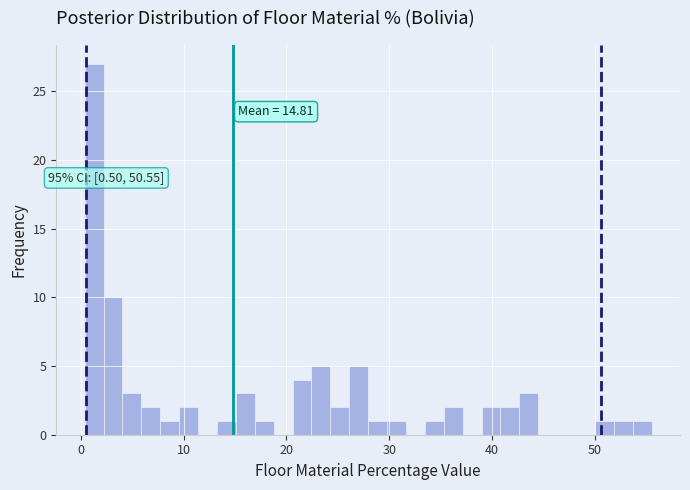

Around what value on the x-axis is the tallest bar? Give the approximate position of its centre, as read against the axis.

1